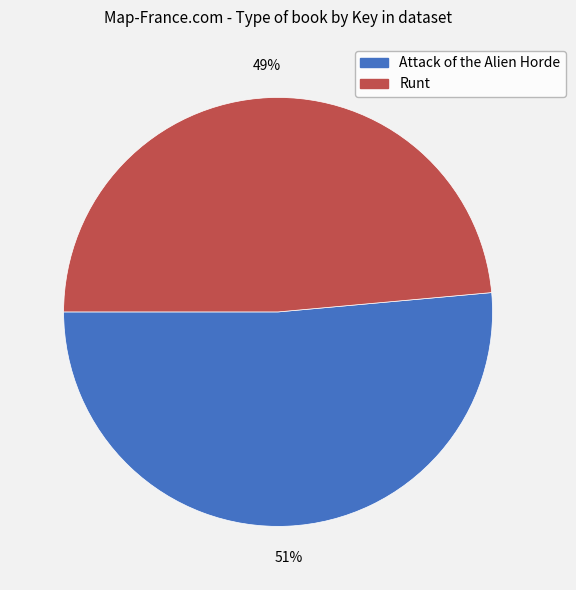

To the nearest percent, what is the average slice percentage?

50%